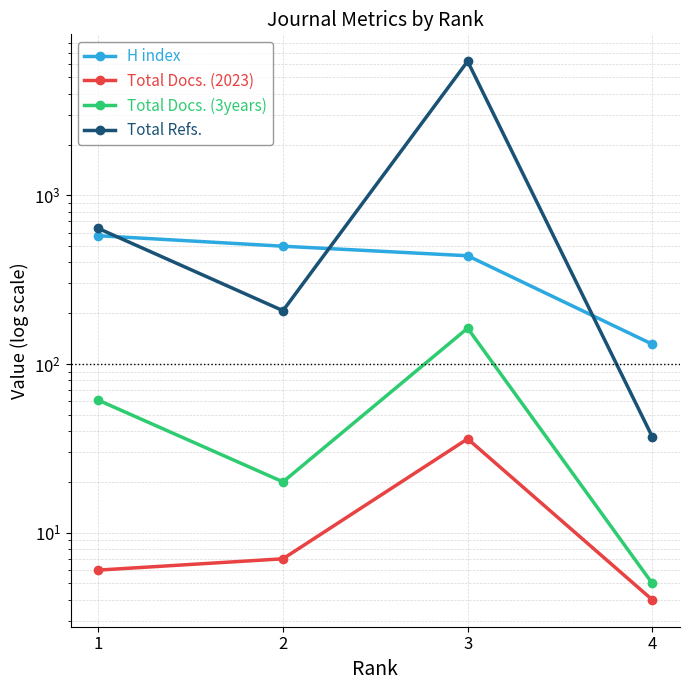

Which series has the largest total across all categories?

Total Refs.